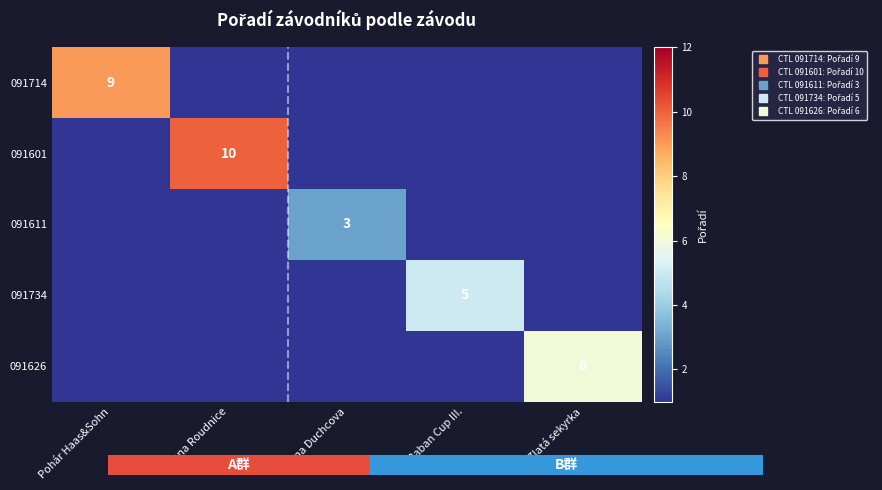

What is the greatest value displayed?

10